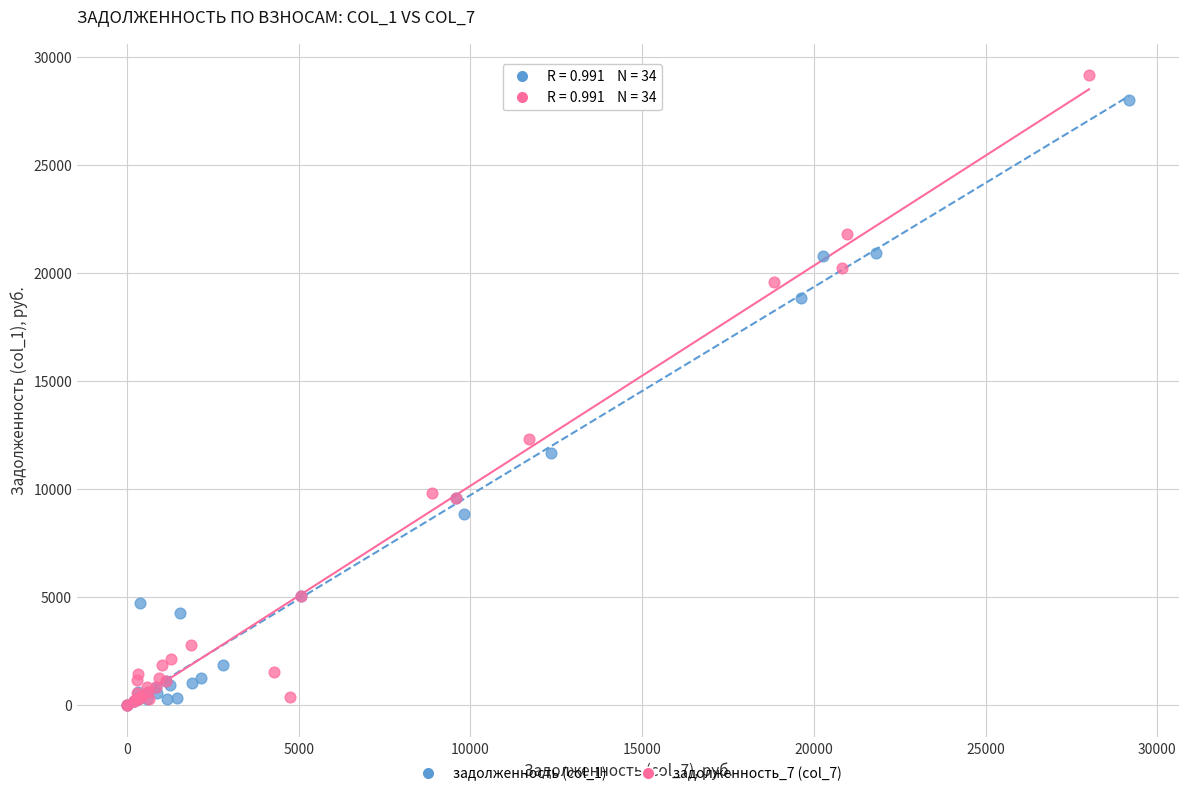

Which series has the largest Y range (max minus min)?

задолженность_7 (col_7)